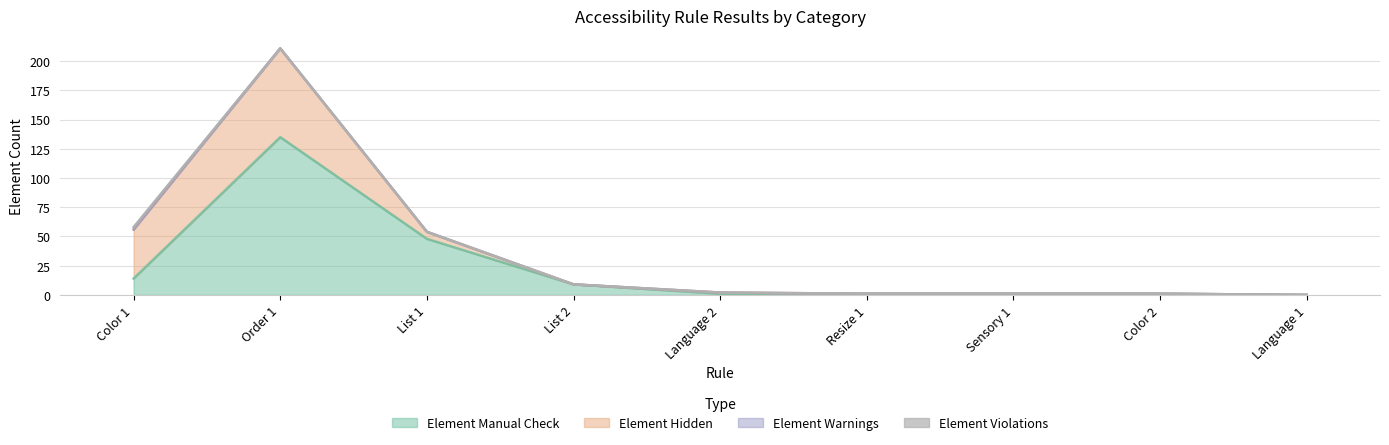

How many values in the Element Hidden series exceed 0?

4